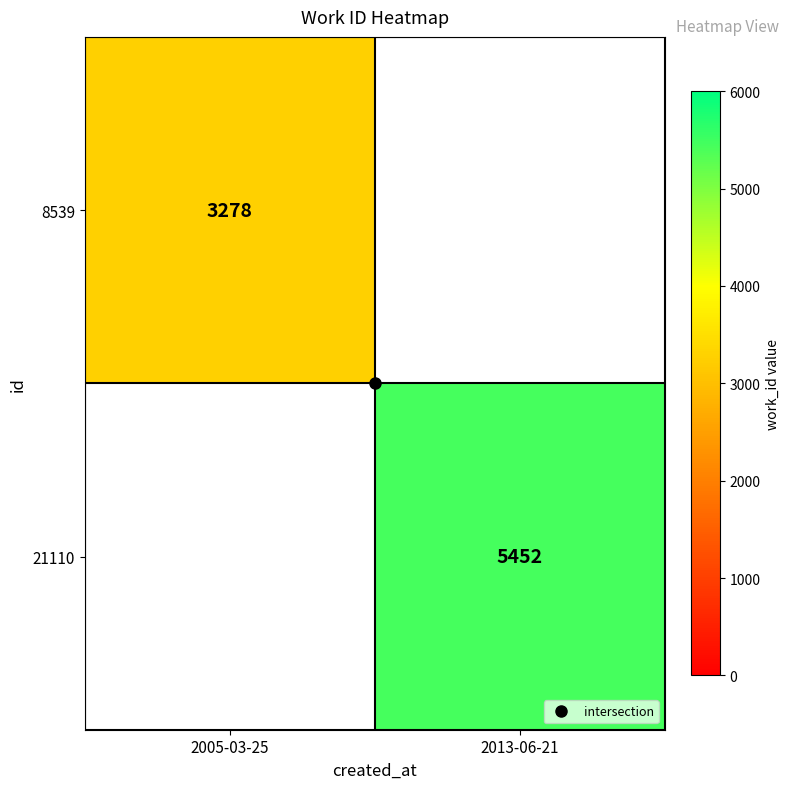

Which label corresponds to the largest value in the chart?

2013-06-21